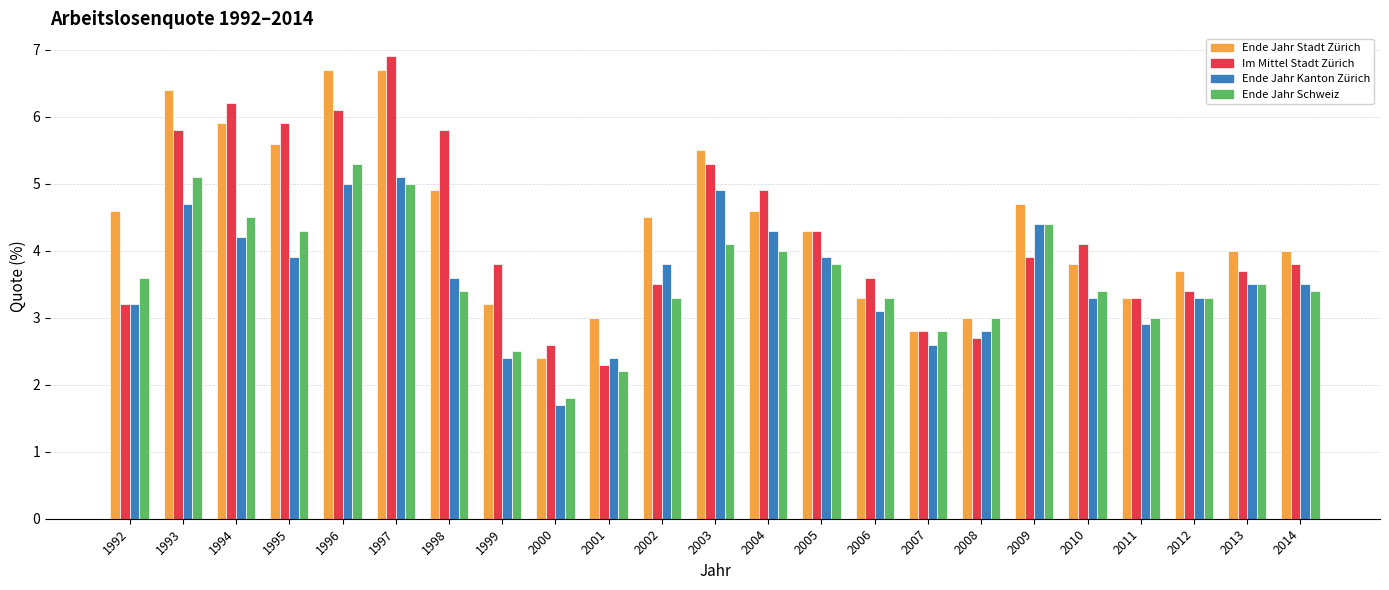

What is the spread (max minus min) of values at 2008?

0.3